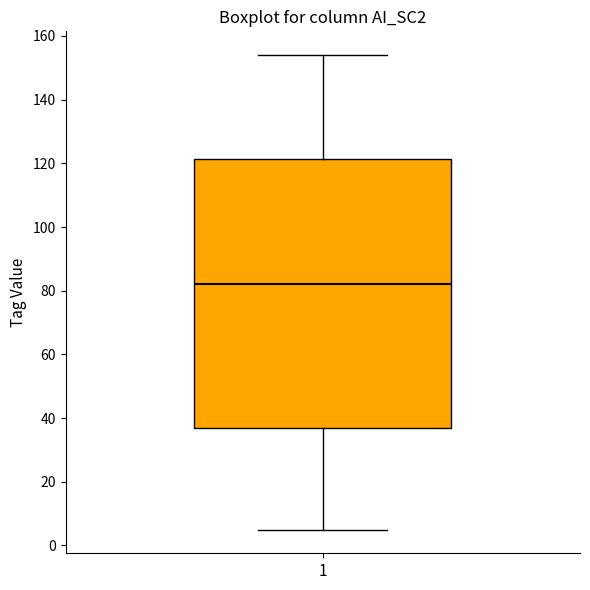

Transcribe this box plot: give where the median line is, the range the box spans, and where the two whiskers end, as read against the y-axis. The values are not printed on the chart, so give them approximately, as read against the axis.

median 82, box 38 to 122, whiskers 6 to 154